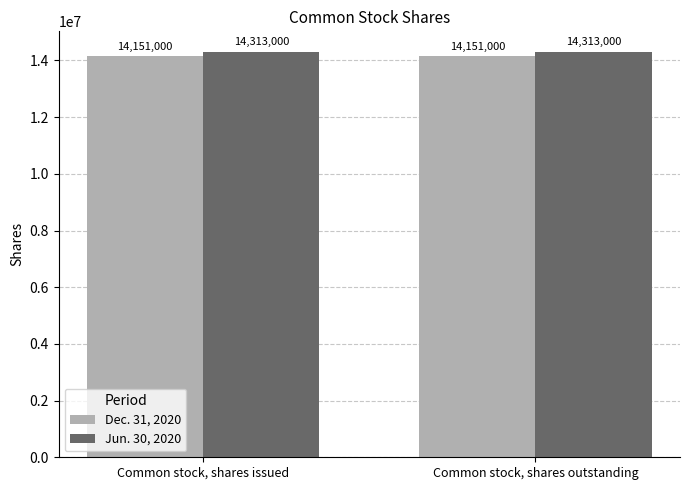

Reading right to left, extract all data points from this chart.

Dec. 31, 2020: 14151000	14151000
Jun. 30, 2020: 14313000	14313000